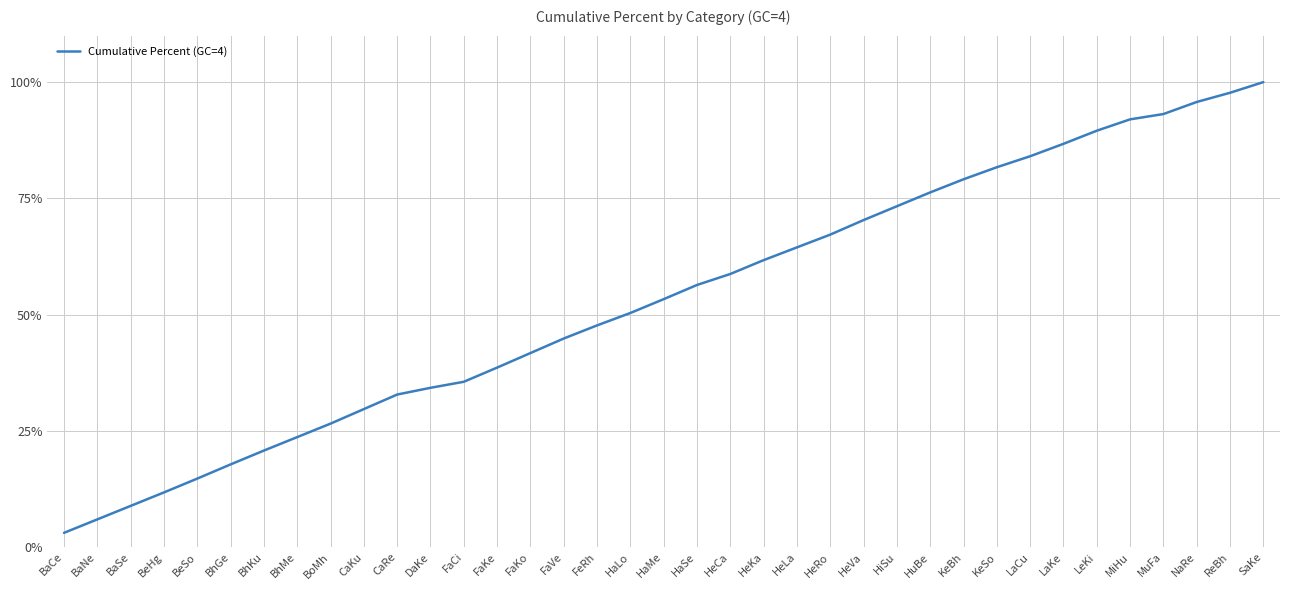

True or false: the data shows 21.3 at FaCi.

False